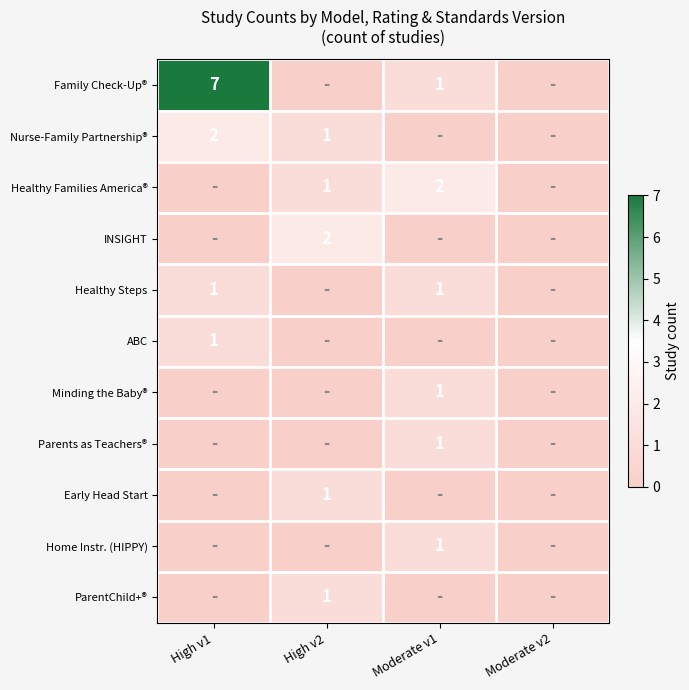

Between High v1 and Moderate v2, which is larger?

High v1